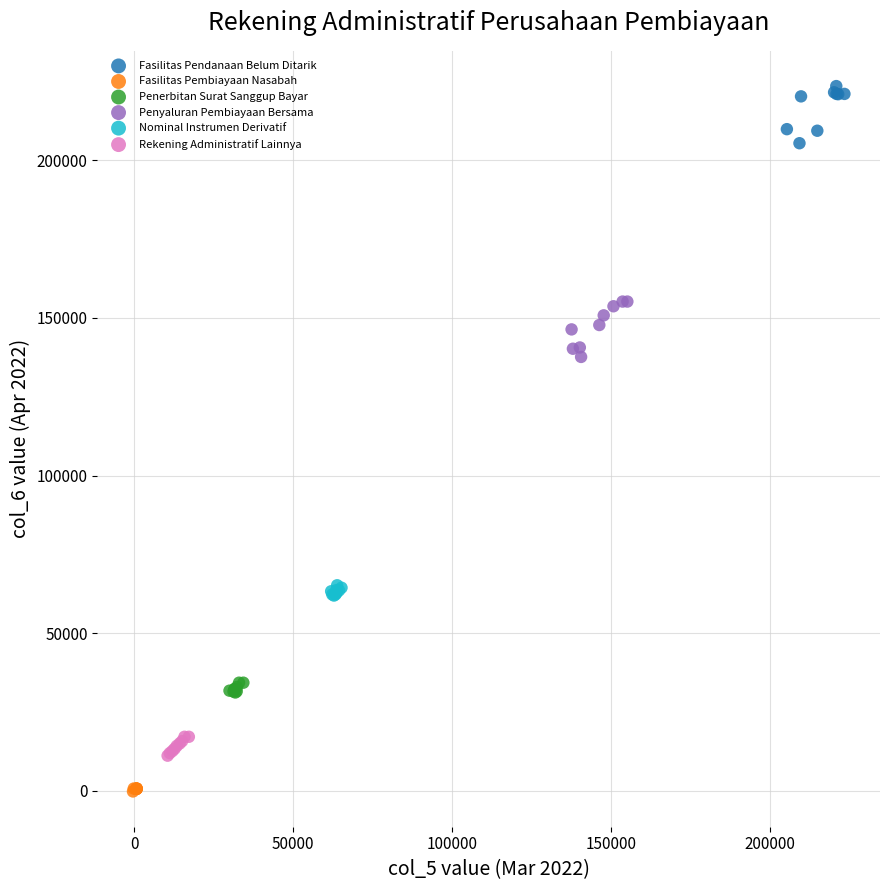

Which series reaches the minimum Y coordinate?

Fasilitas Pembiayaan Nasabah